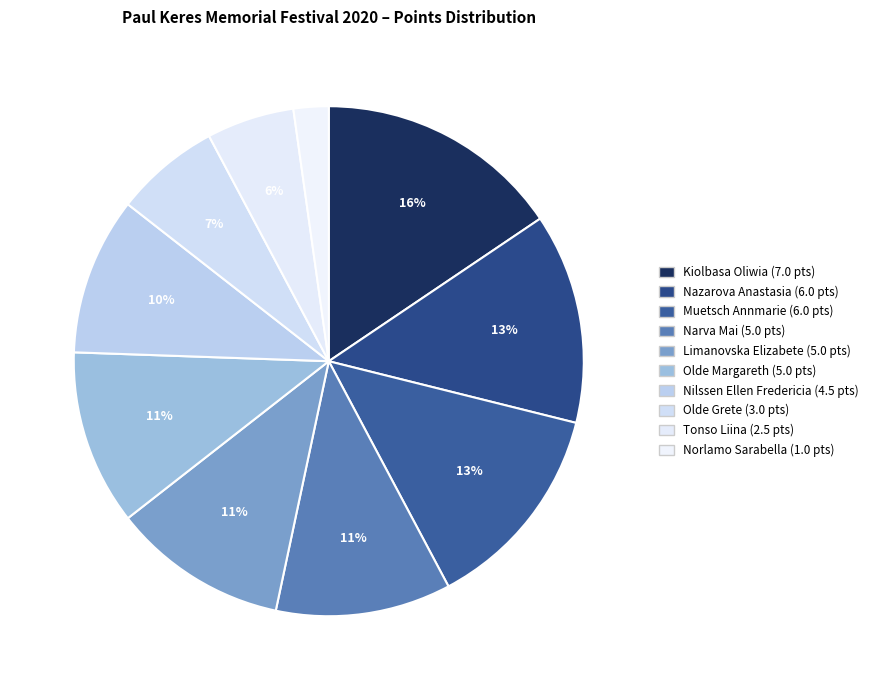

Rank the categories by value from lowest to highest.

Norlamo Sarabella, Tonso Liina, Olde Grete, Nilssen Ellen Fredericia, Narva Mai, Limanovska Elizabete, Olde Margareth, Nazarova Anastasia, Muetsch Annmarie, Kiolbasa Oliwia